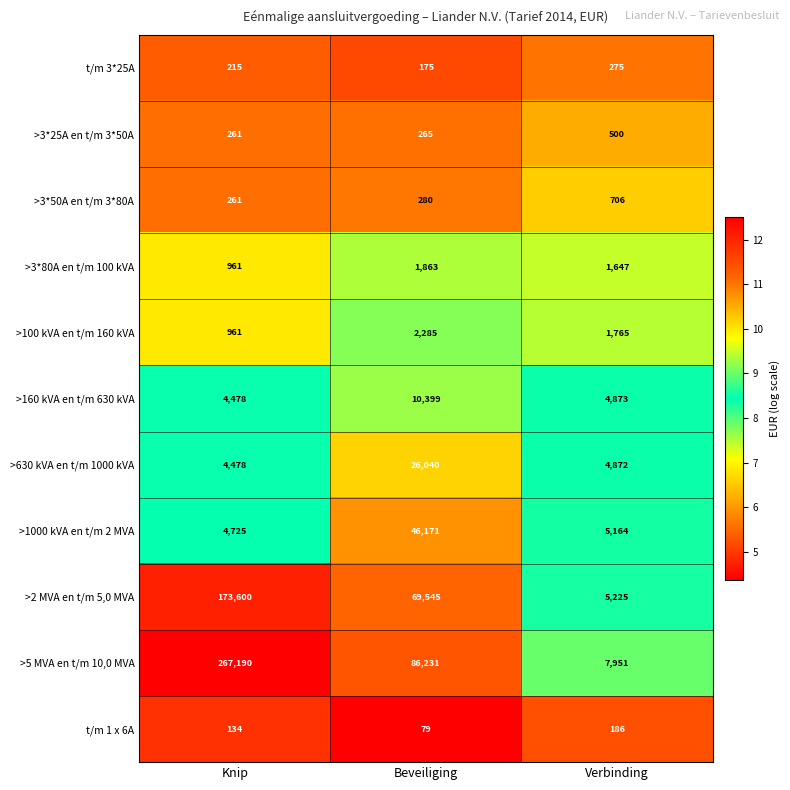

What is the average value of the >3*50A en t/m 3*80A series?

416